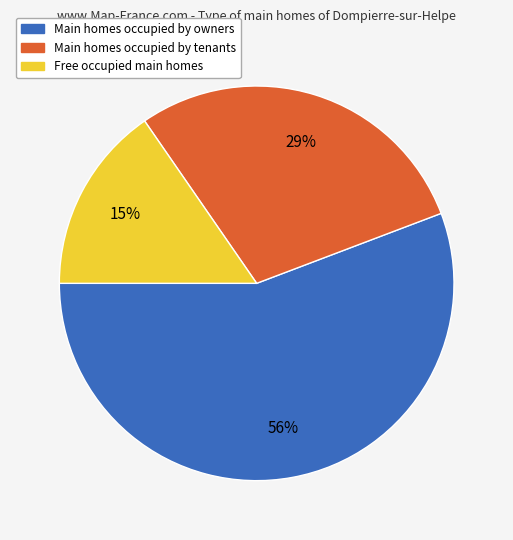

To the nearest percent, what is the average slice percentage?

33%